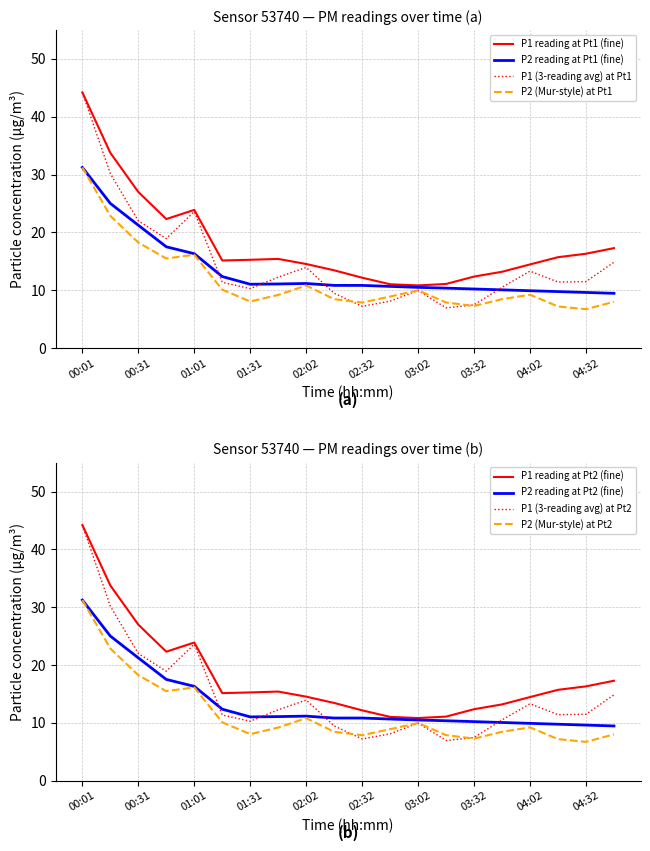

The P1 series shows 18.3 at 03:17. True or false?

False